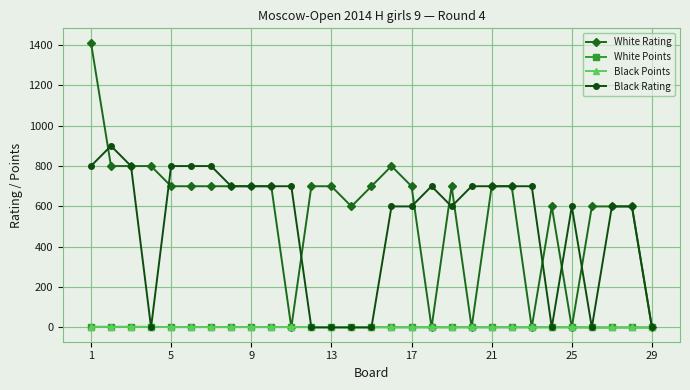

What is the maximum value for White Rating?

1412.0